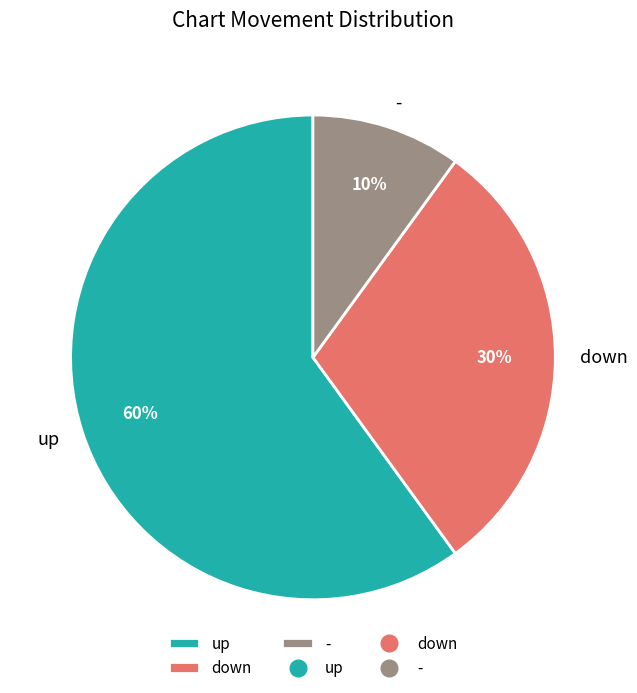

How many slices are in this pie chart?

3